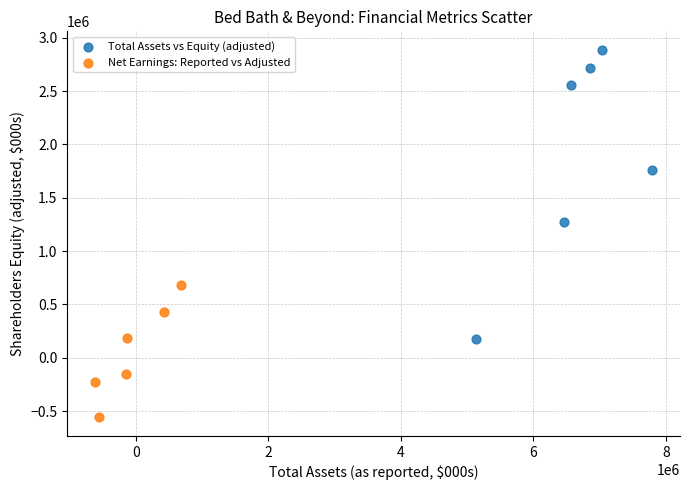

Which series reaches the minimum Y coordinate?

Net Earnings: Reported vs Adjusted